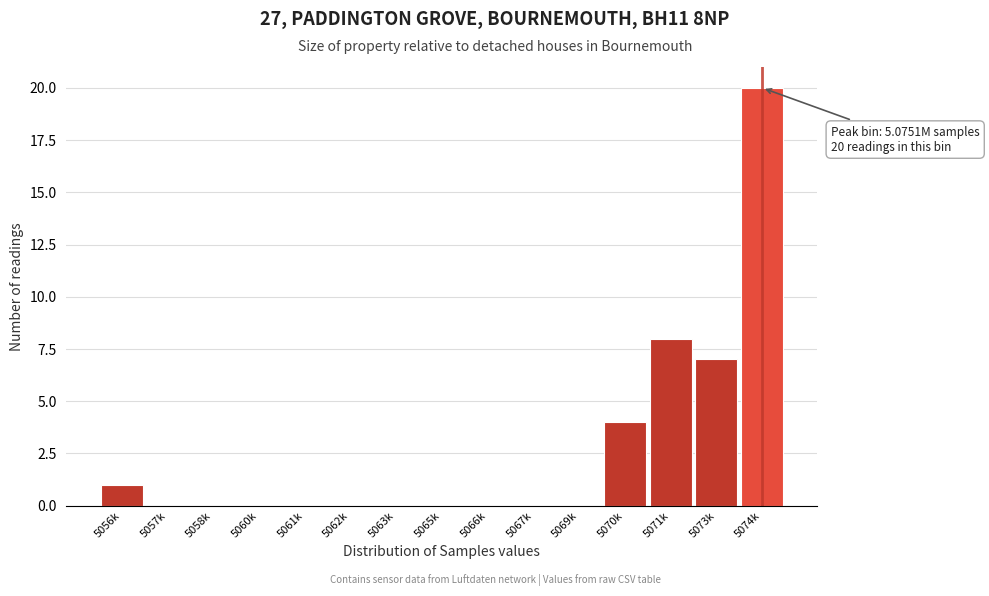

Reading right to left, what are all the values shown in this chart?

5074k=20	5073k=7	5071k=8	5070k=4	5069k=0	5067k=0	5066k=0	5065k=0	5063k=0	5062k=0	5061k=0	5060k=0	5058k=0	5057k=0	5056k=1